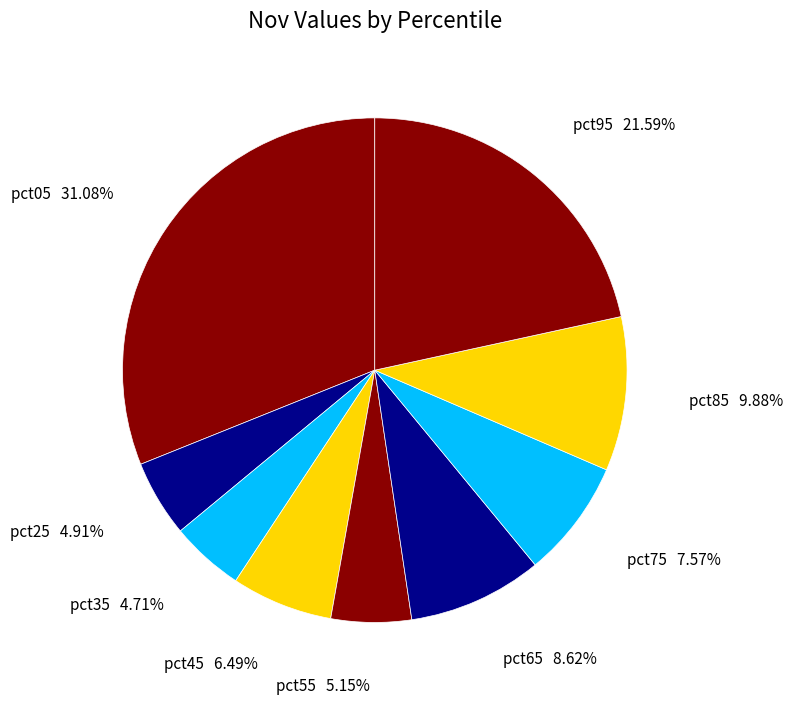

Does any single category account for the majority?

No